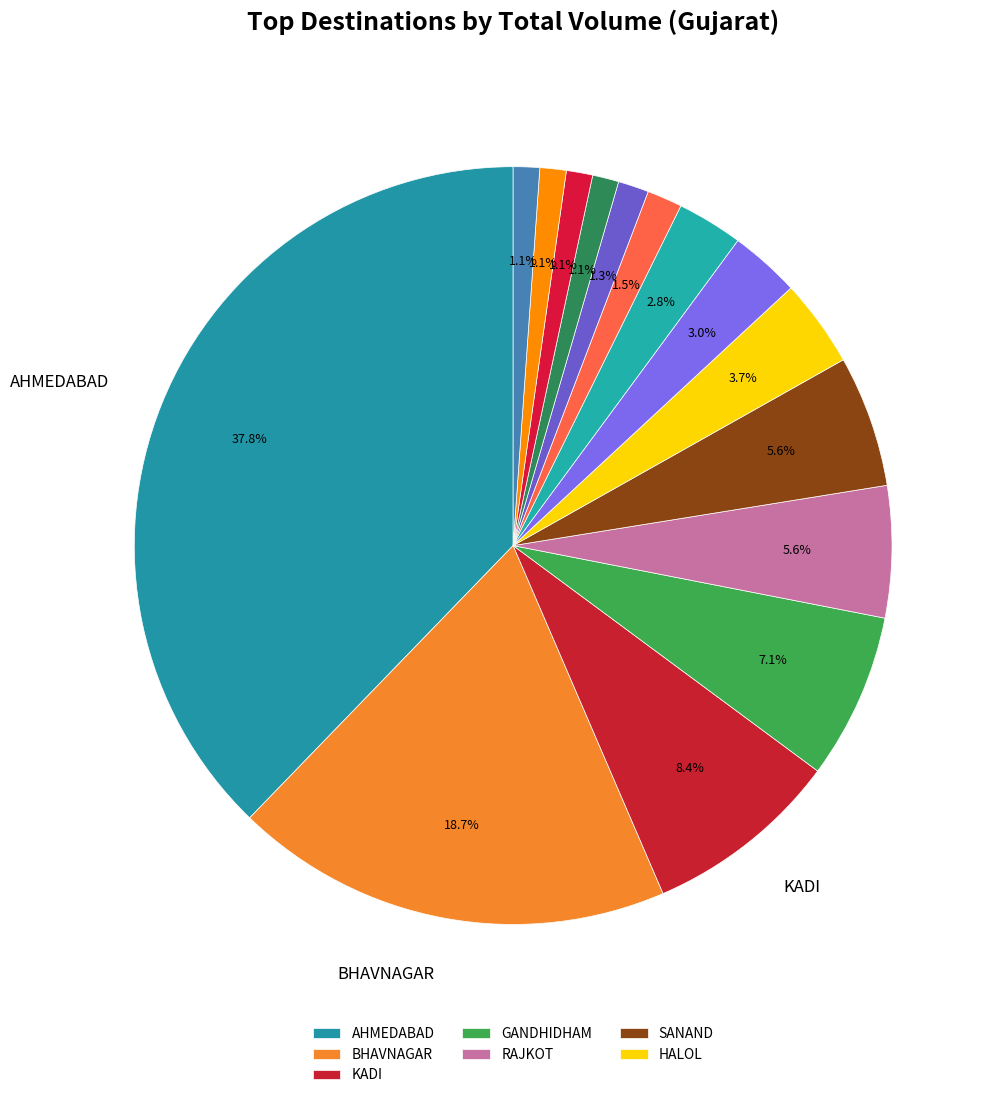

Which category has the smallest portion of the pie?

HIMATNAGAR